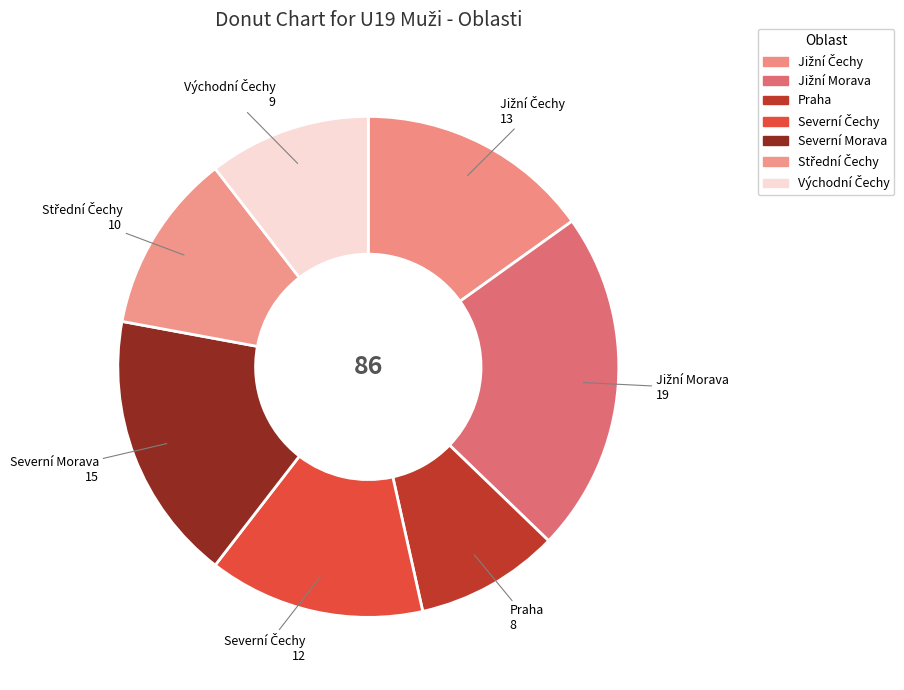

How many segments does this pie chart have?

7